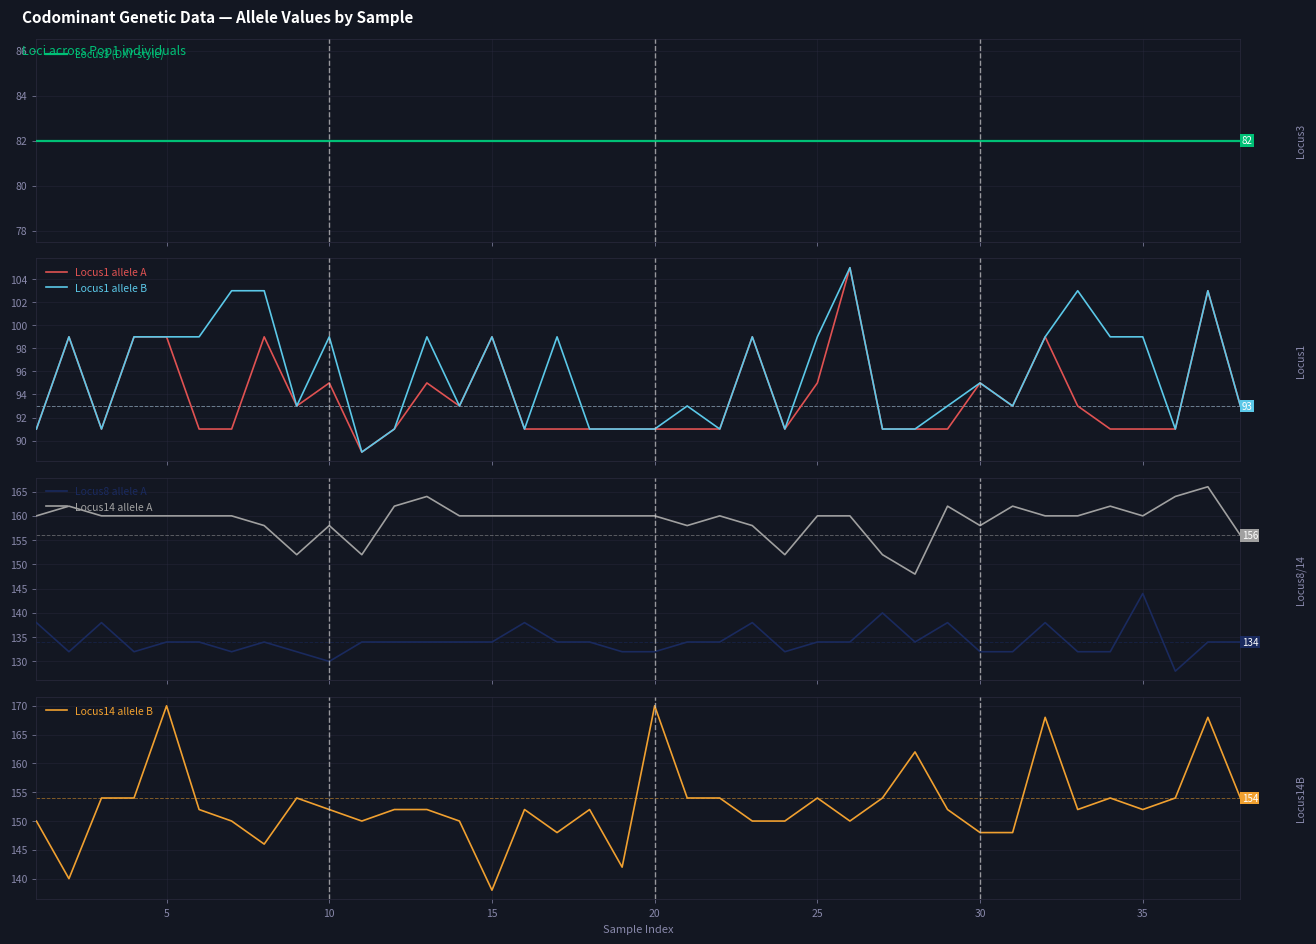

What is the highest value of the Locus1 allele A series?

105